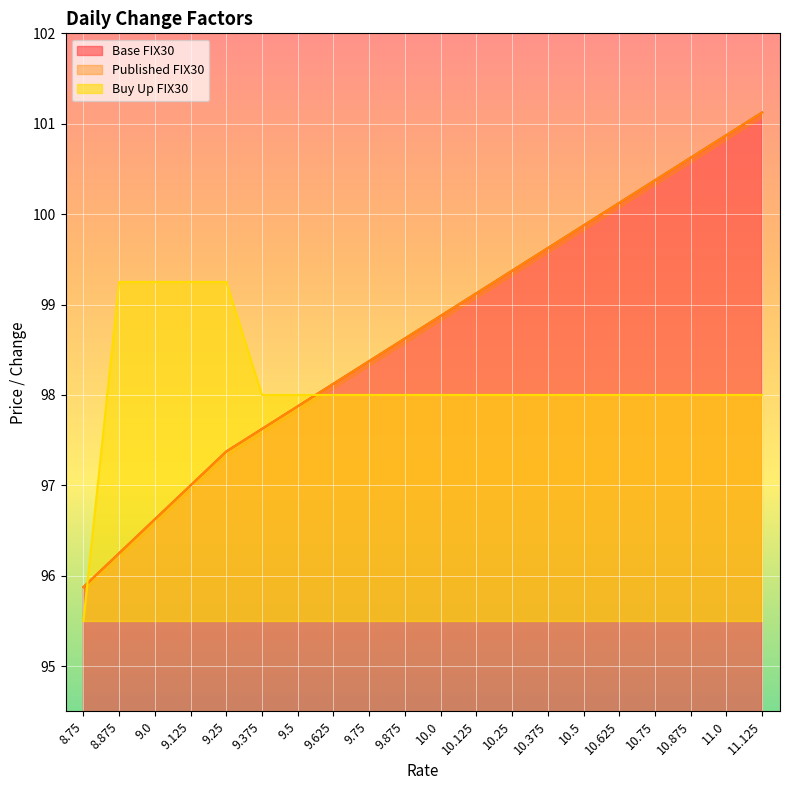

List the labels in order of Buy Up FIX30 value, largest first.

8.875, 9.0, 9.125, 9.25, 9.375, 9.5, 9.625, 9.75, 9.875, 10.0, 10.125, 10.25, 10.375, 10.5, 10.625, 10.75, 10.875, 11.0, 11.125, 8.75